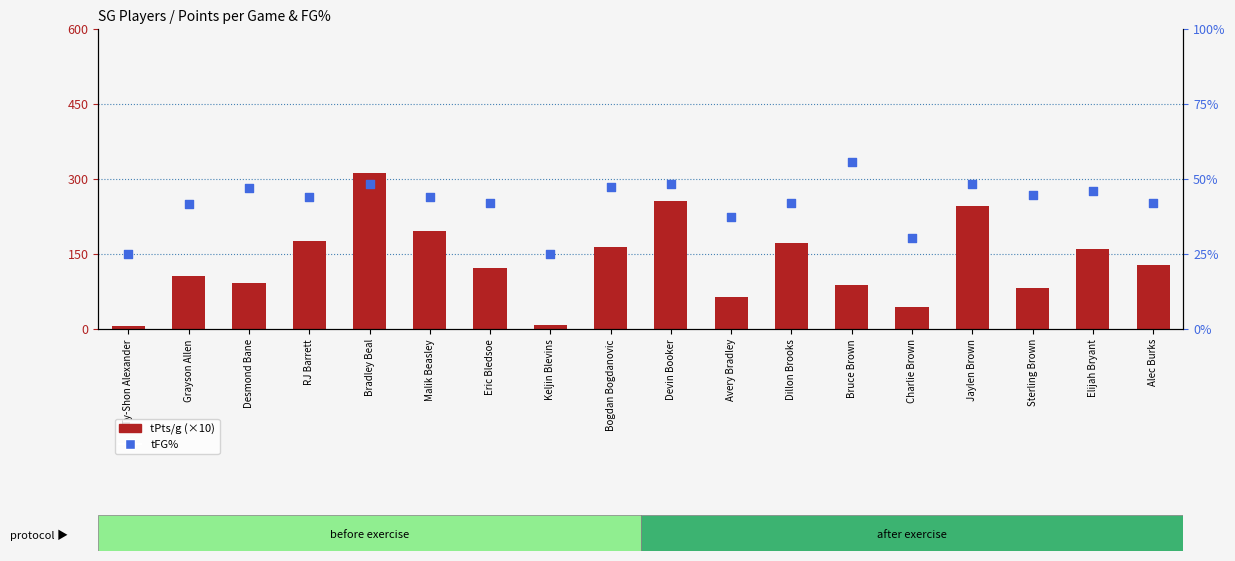

At how many categories does at least one series exceed 123?

9